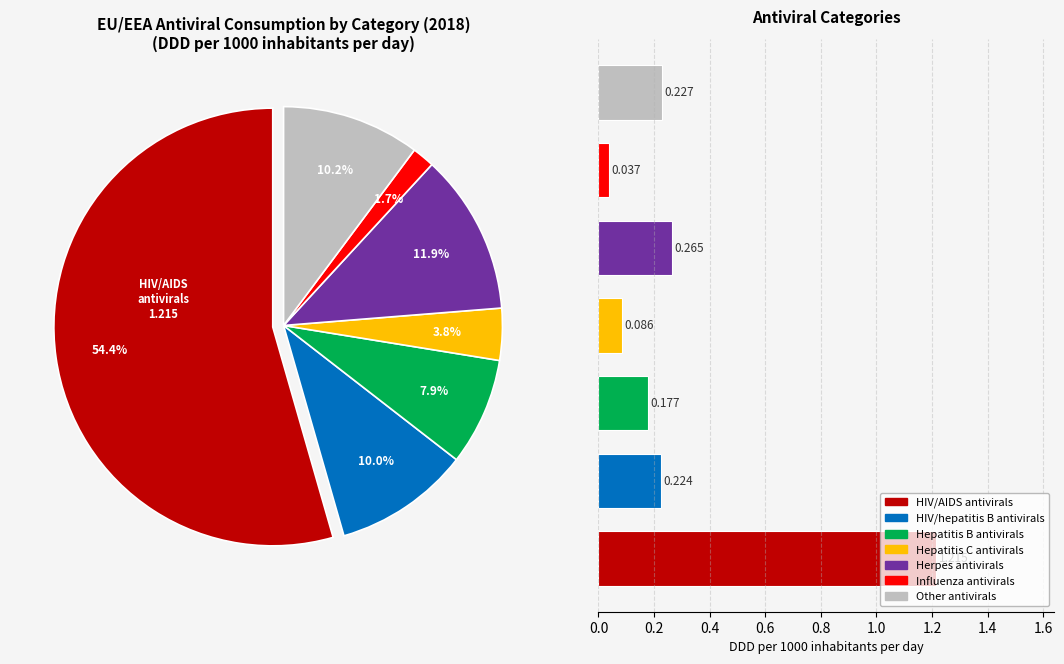

Rank the categories by value from lowest to highest.

Influenza antivirals, Hepatitis C antivirals, Hepatitis B antivirals, HIV/hepatitis B antivirals, Other antivirals, Herpes antivirals, HIV/AIDS antivirals